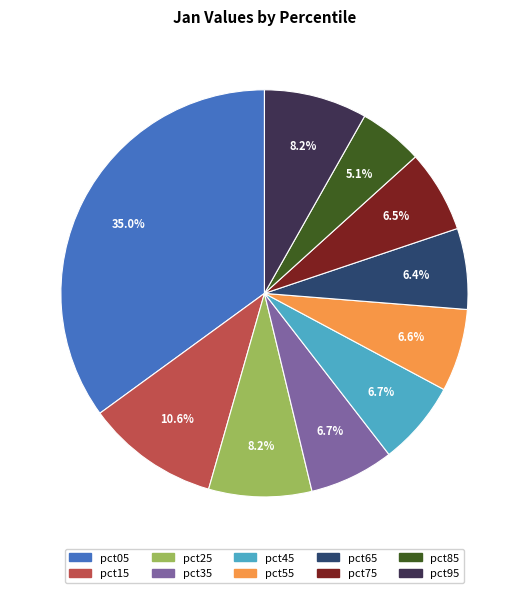

What portion of the pie excludes pct05?

65.0%